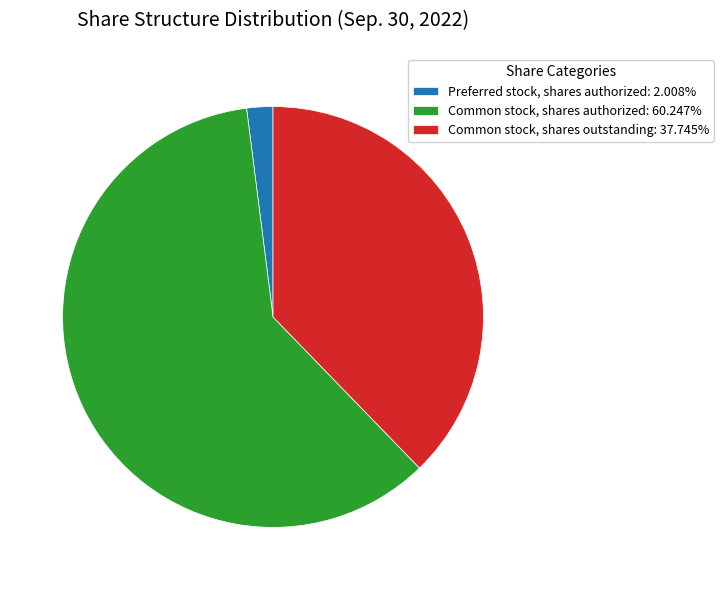

Does any single category account for the majority?

Yes